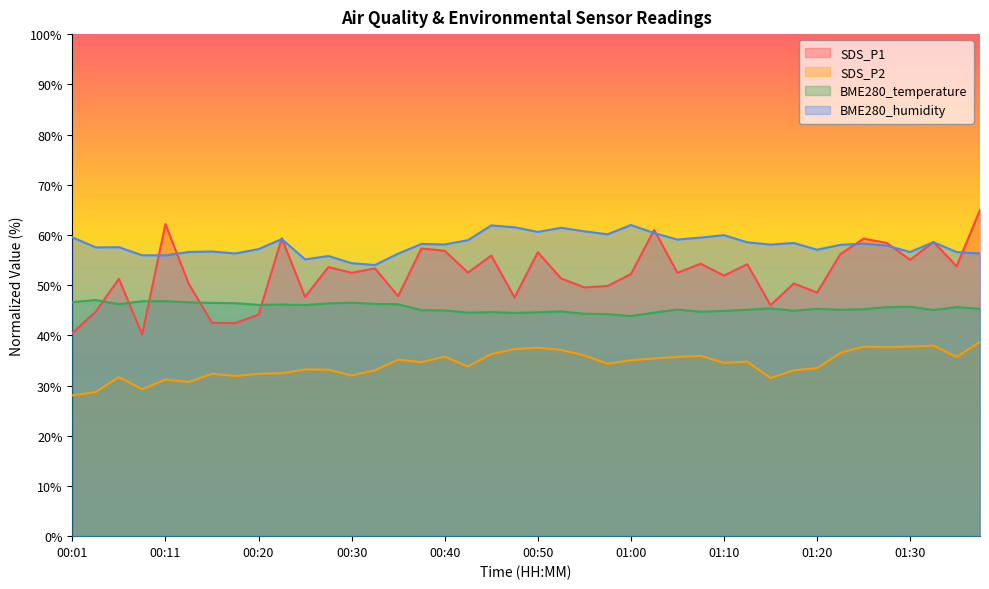

Read the SDS_P1 value at 00:37.

57.3